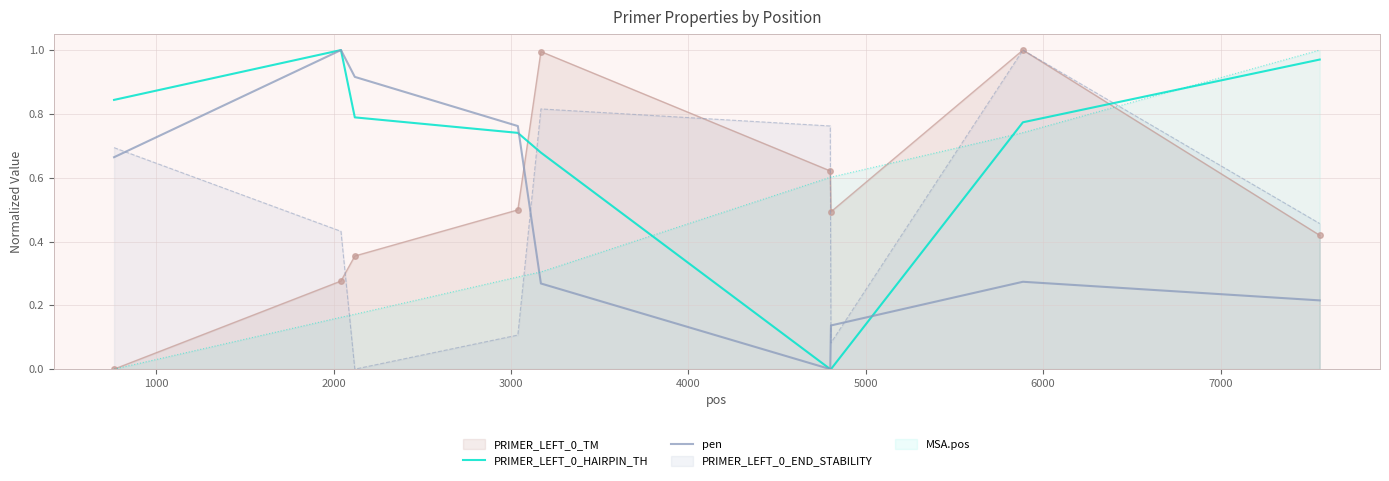

True or false: pen and PRIMER_LEFT_0_END_STABILITY cross at least once.

True